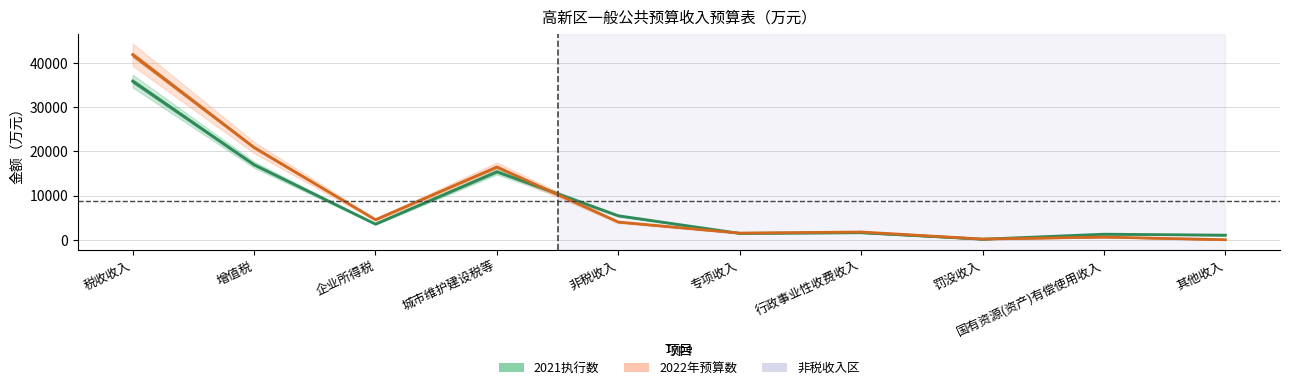

Where is the first local maximum for 2022年预算数?

城市维护建设税等